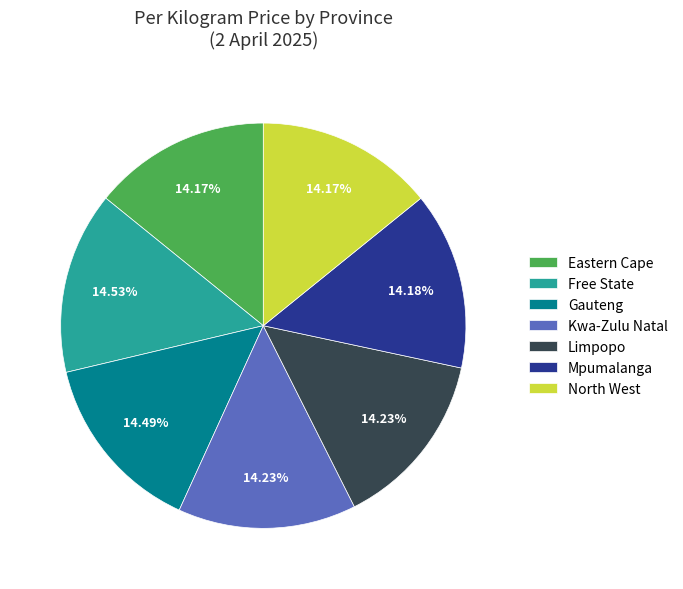

Combined, do Eastern Cape and Gauteng account for over 50%?

No